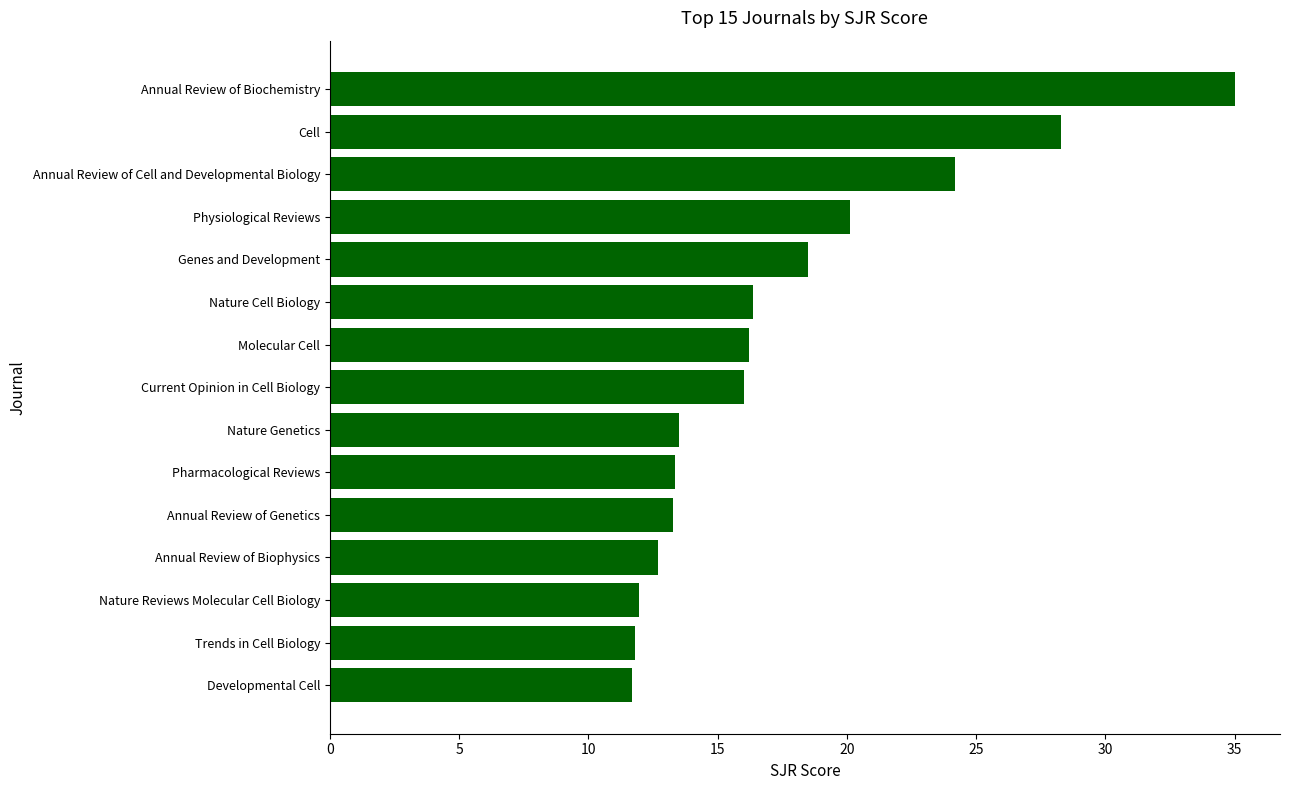

What is the difference between the second highest and minimum values?

16.6